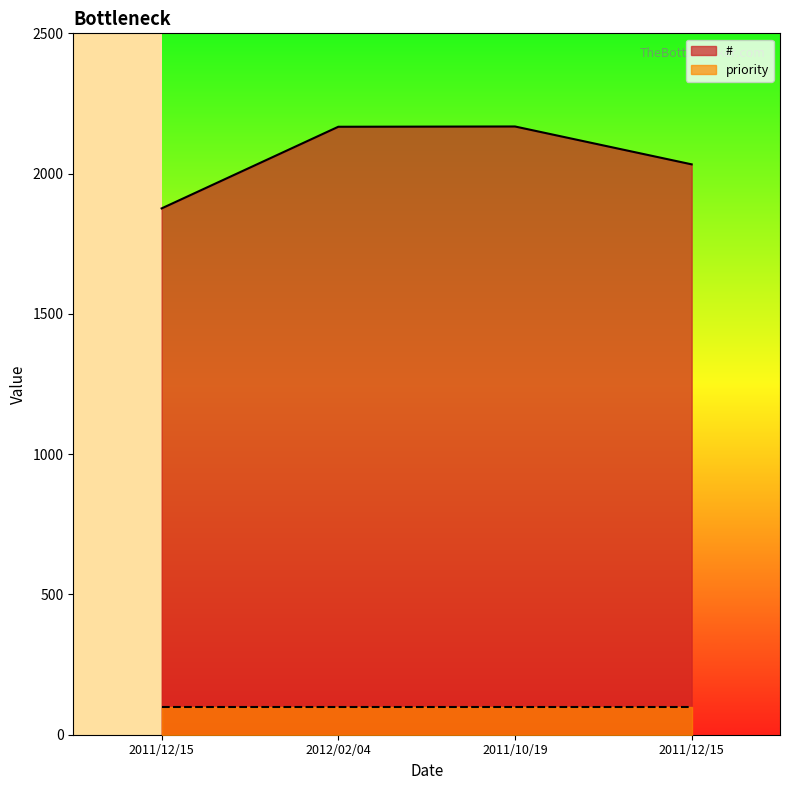

List the labels in order of value, smallest first.

2011/12/15, 2011/12/15, 2012/02/04, 2011/10/19